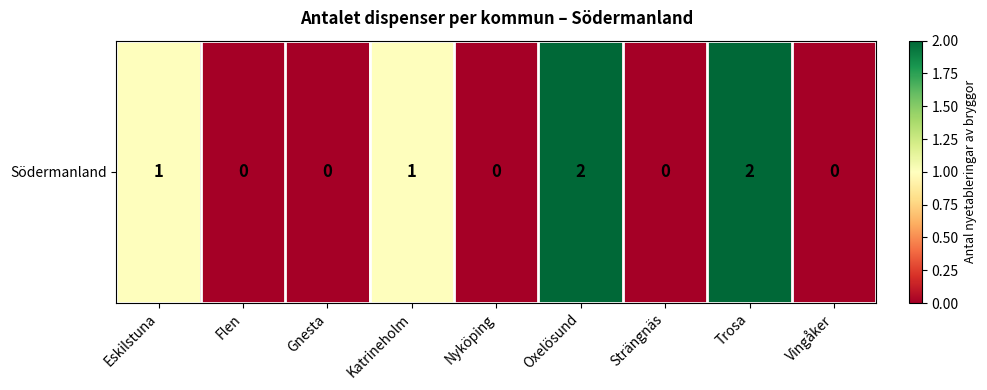

What is the change in value from Nyköping to Trosa?

+2